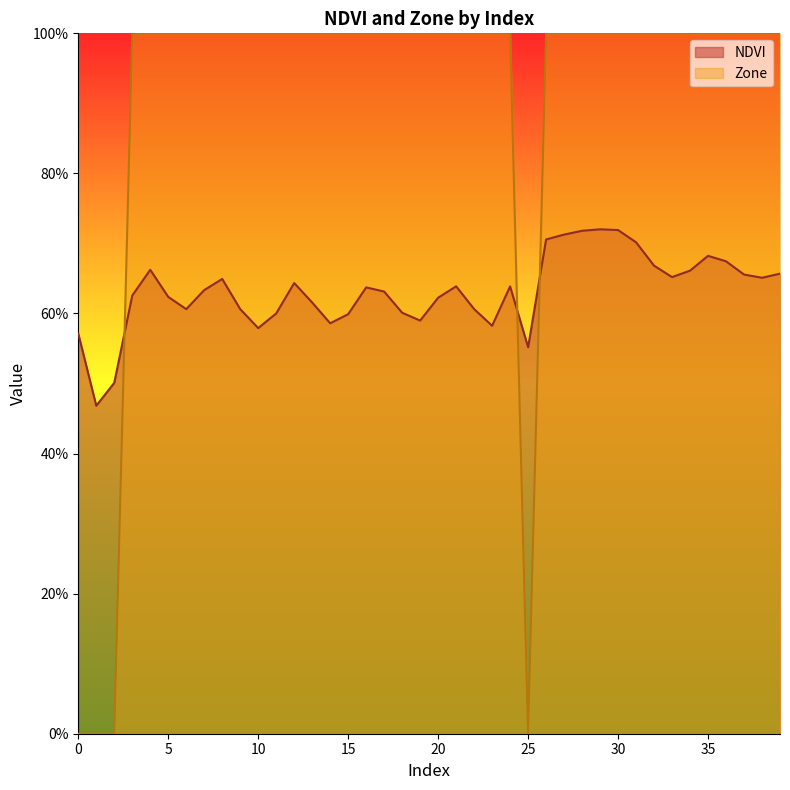

List the series in order of their overall mean, lowest first.

NDVI, Zone